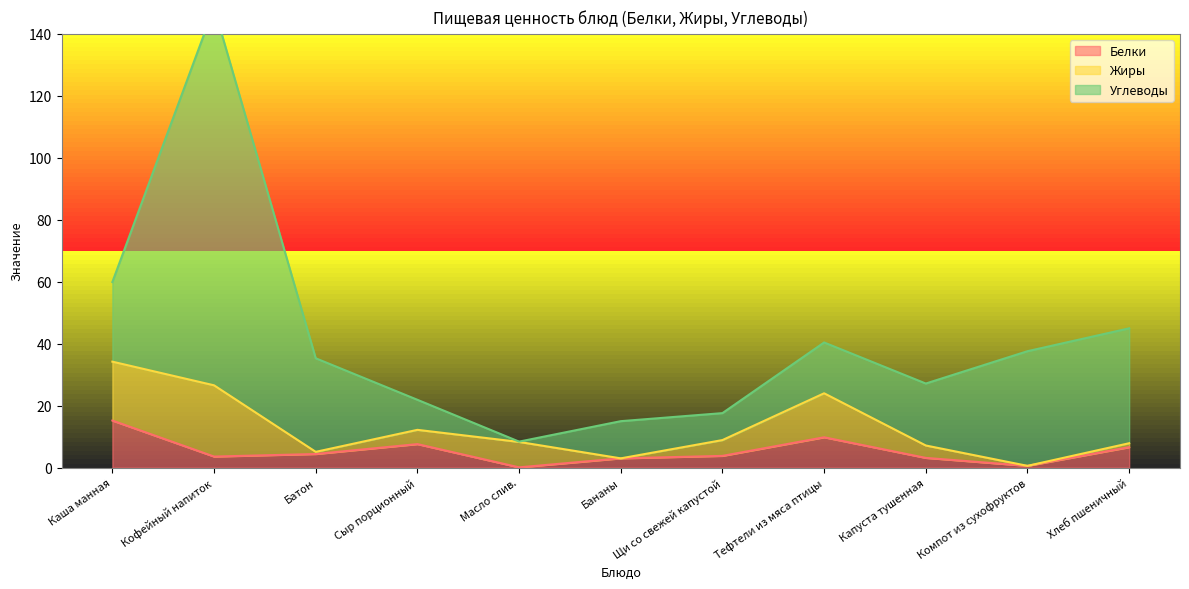

Between Масло слив. and Сыр порционный, which is larger?

Сыр порционный